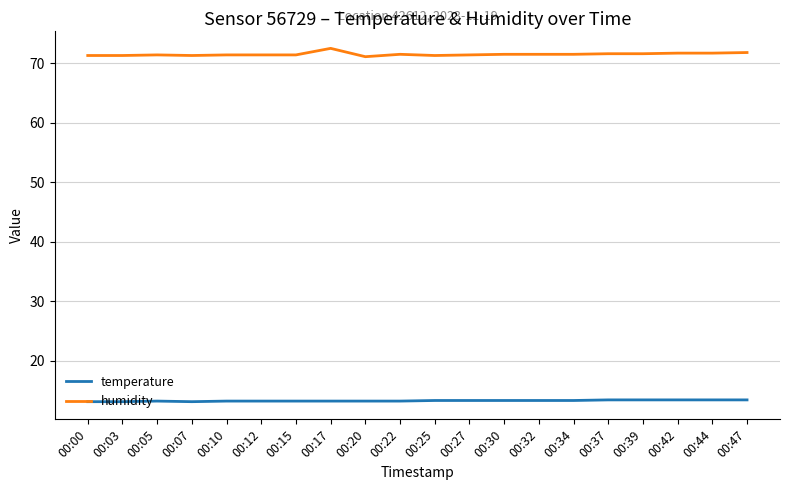

What is the difference between the highest and lowest values at 00:07?

58.2